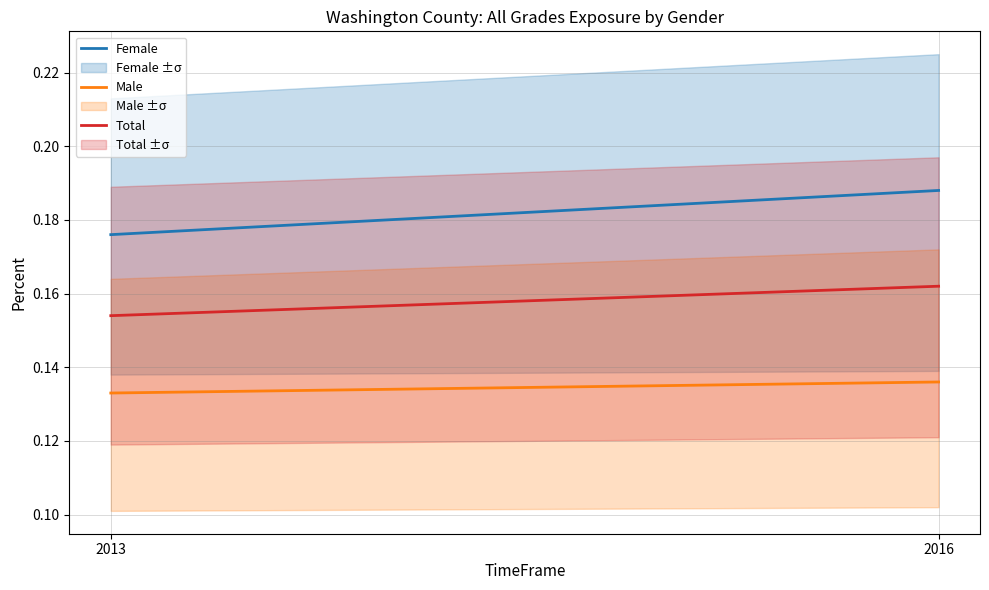

What is the approximate value of Total at 2013?

0.2